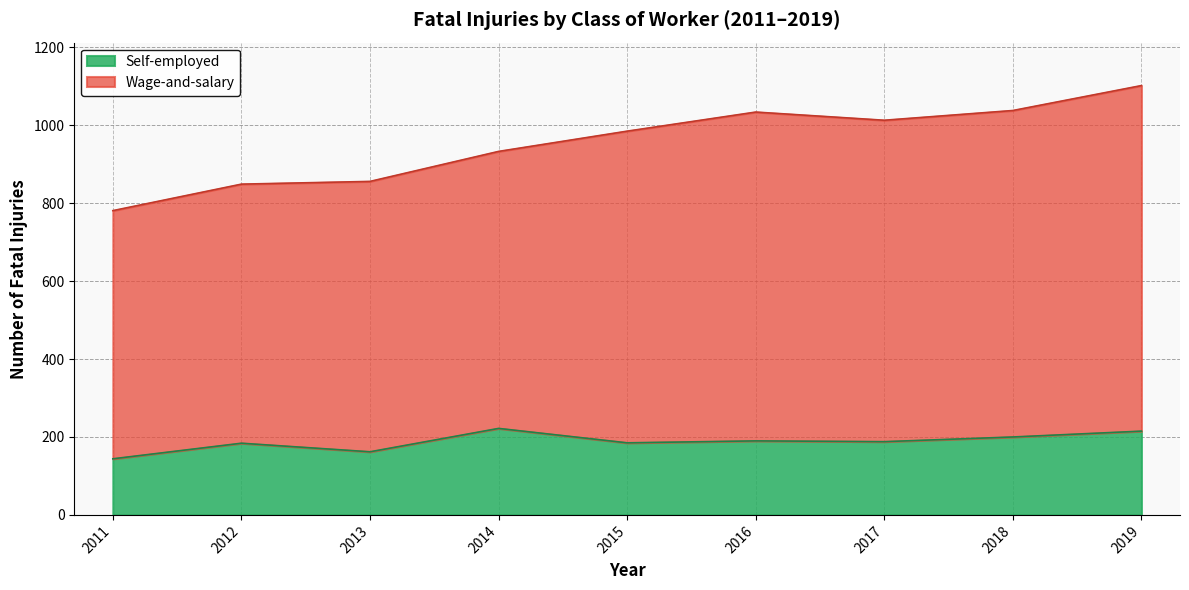

The value of Self-employed at 2019 is 215. True or false?

True